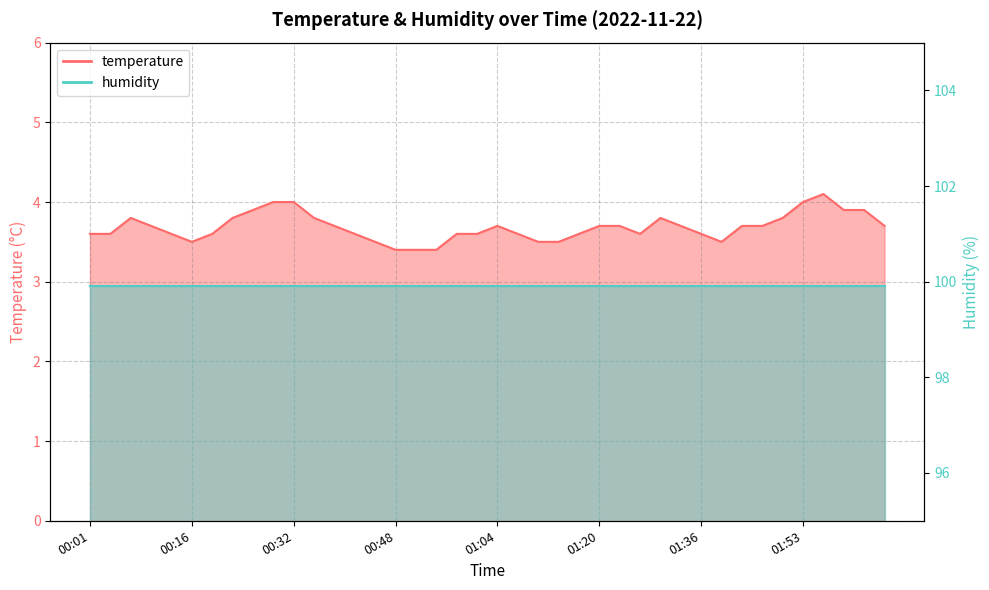

Rank the categories by value from lowest to highest.

00:48, 00:52, 00:55, 00:16, 00:45, 01:11, 01:14, 01:39, 00:01, 00:04, 00:13, 00:20, 00:42, 00:58, 01:01, 01:07, 01:17, 01:27, 01:36, 00:10, 00:39, 01:04, 01:20, 01:23, 01:33, 01:43, 01:46, 02:06, 00:07, 00:23, 00:36, 01:30, 01:50, 00:26, 01:59, 02:03, 00:29, 00:32, 01:53, 01:56